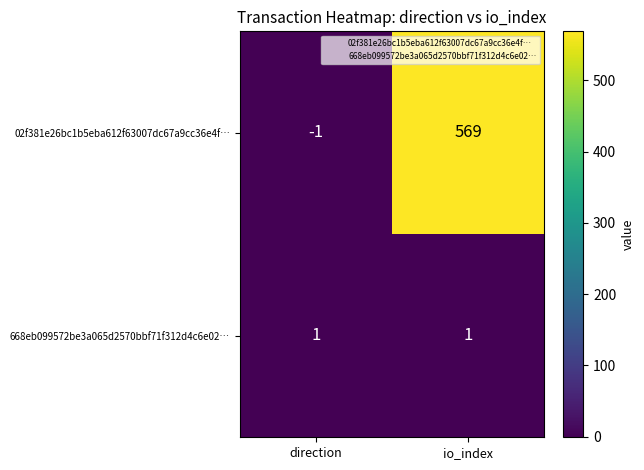

At io_index, list the series in order from smallest to largest.

668eb099572be3a065d2570bbf71f312d4c6e02…, 02f381e26bc1b5eba612f63007dc67a9cc36e4f…